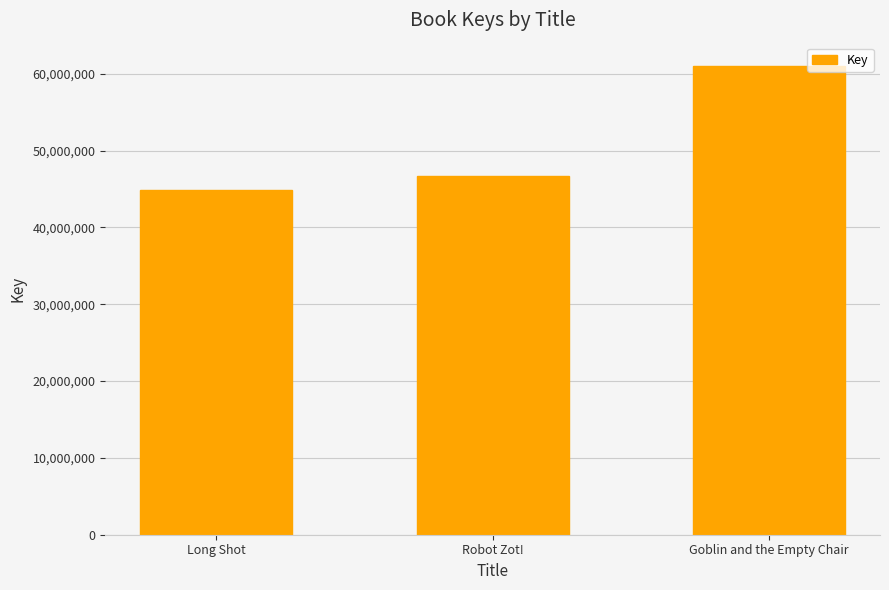

What is the sum of the values at Long Shot and Goblin and the Empty Chair?

105829433